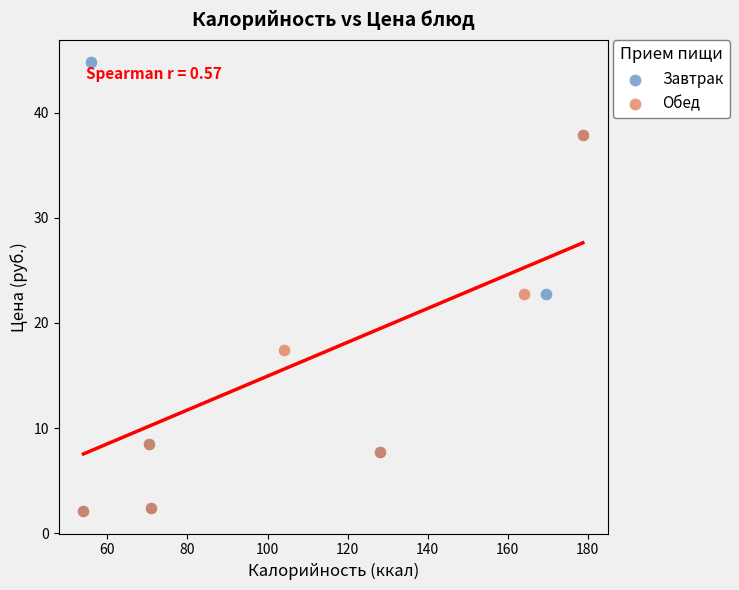

Which series has the widest spread of Y values?

Завтрак